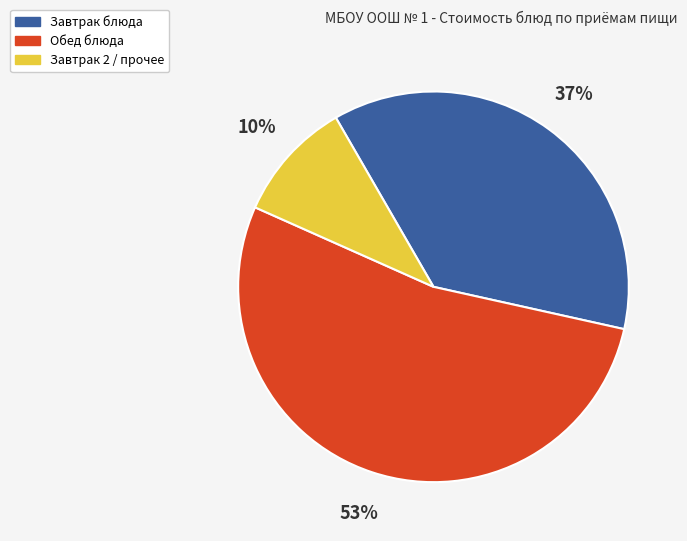

Rank the categories by value from highest to lowest.

Обед блюда, Завтрак блюда, Завтрак 2 / прочее